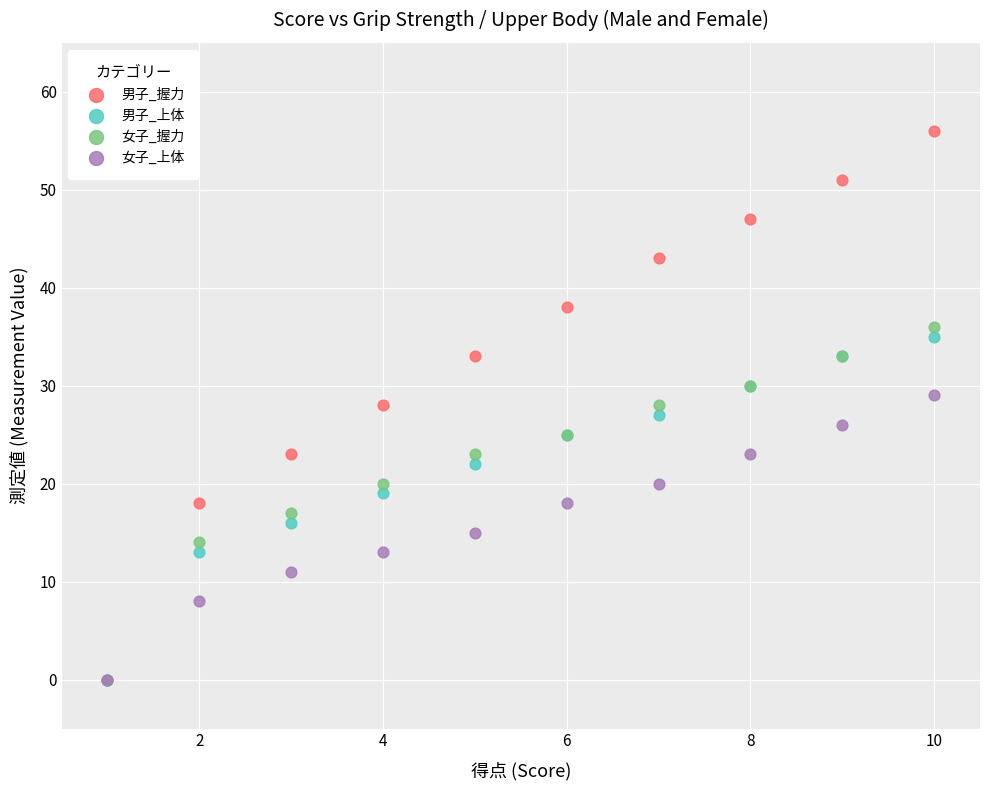

Which series has the widest spread of Y values?

男子_握力